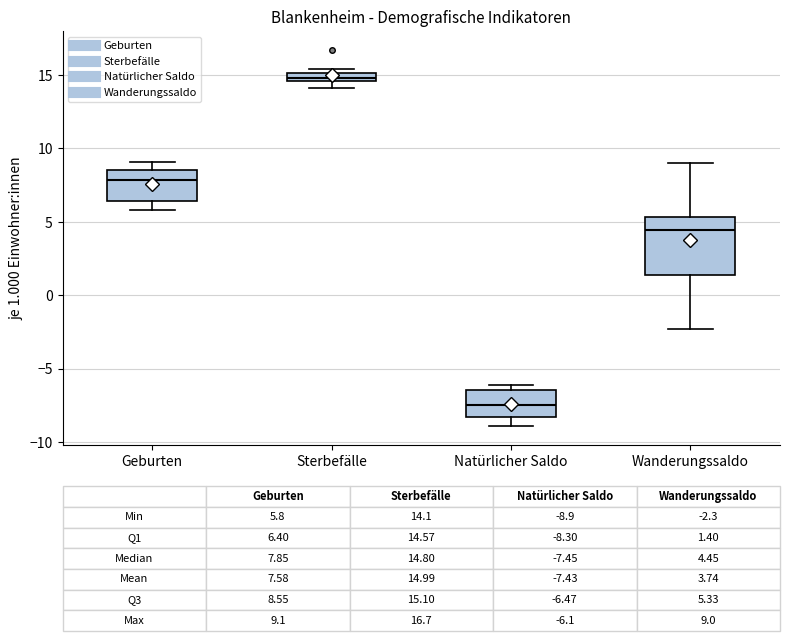

Which box has the highest median line?

Sterbefälle